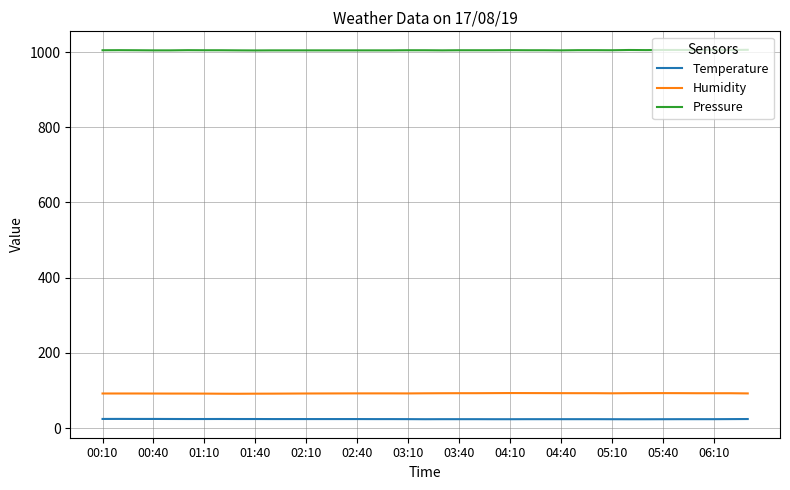

Count the number of categories in the chart.

39